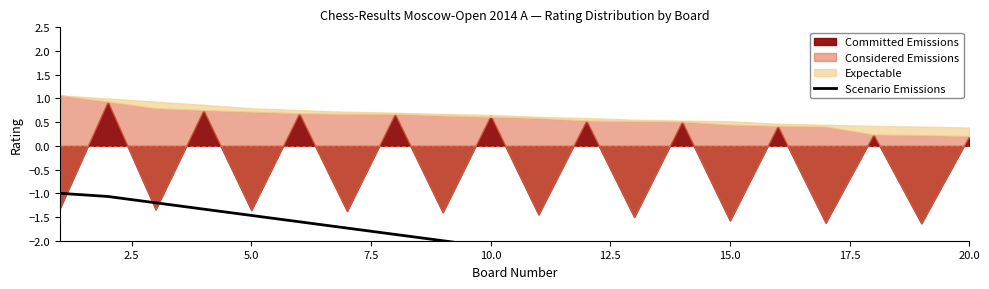

The value at 10.0 is -3.3. True or false?

False